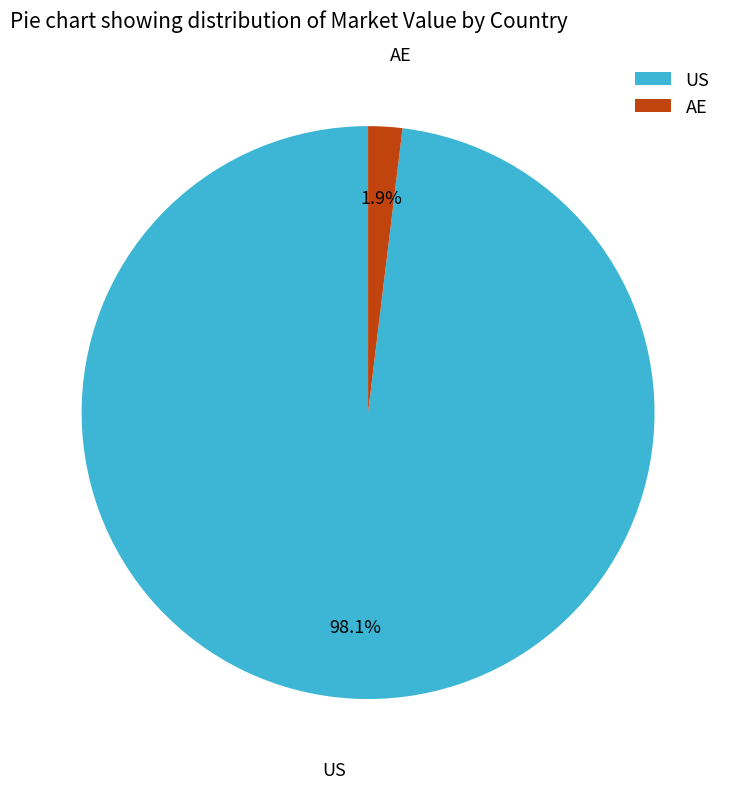

Is there any slice that represents more than half of the pie?

Yes